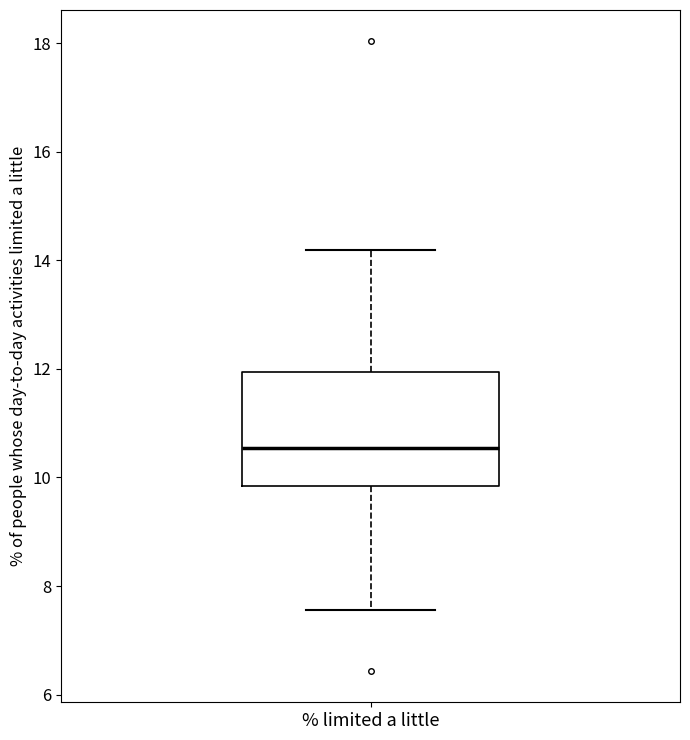

Where does the median line of the box for % limited a little sit on the y-axis? The values are not printed on the chart, so give them approximately, as read against the axis.

10.6